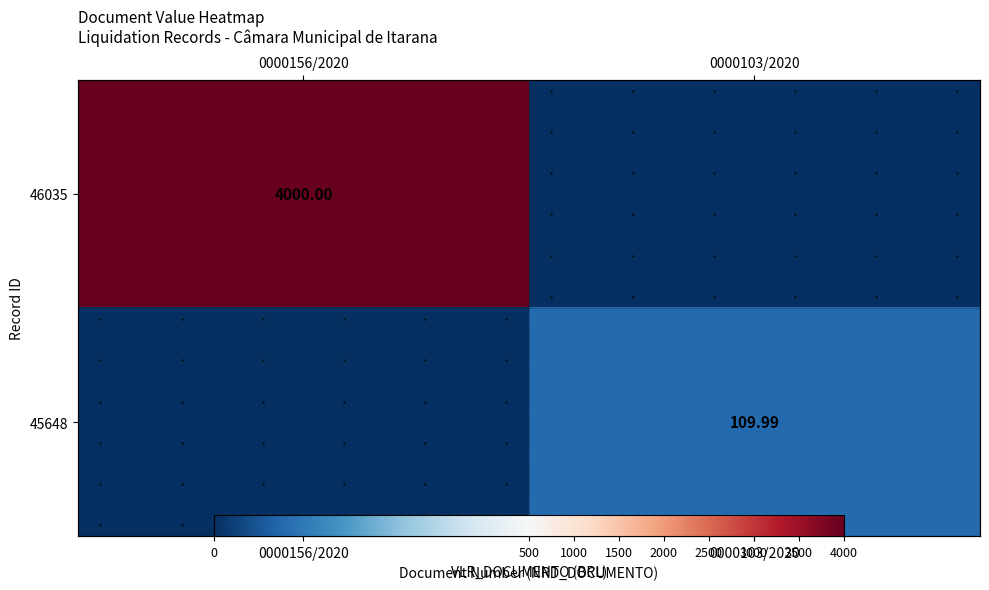

List the series in order of their peak value, highest first.

46035, 45648